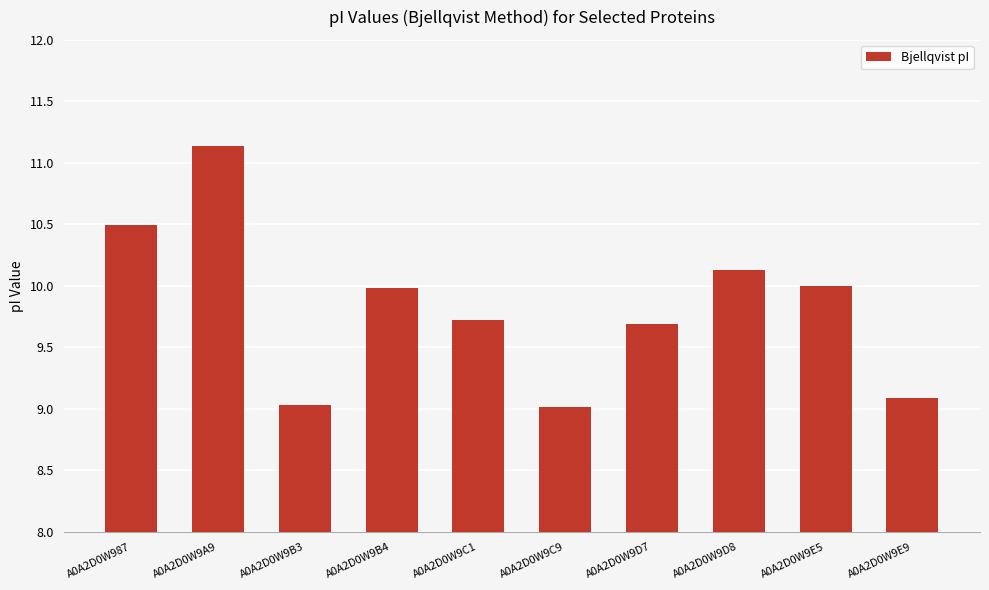

What is the sum of all values?

98.3